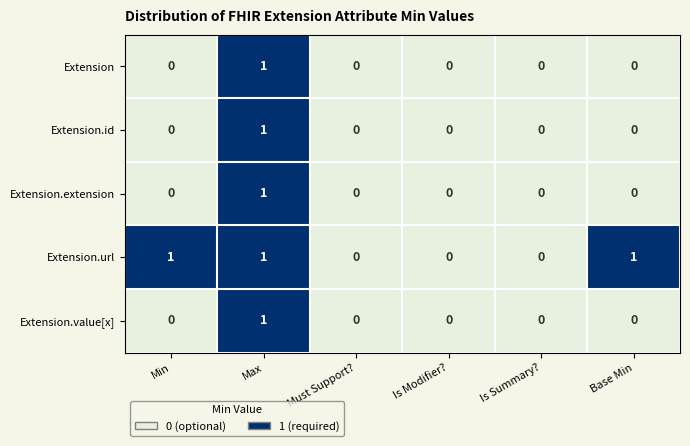

The Extension.id series shows 0 at Max. True or false?

False